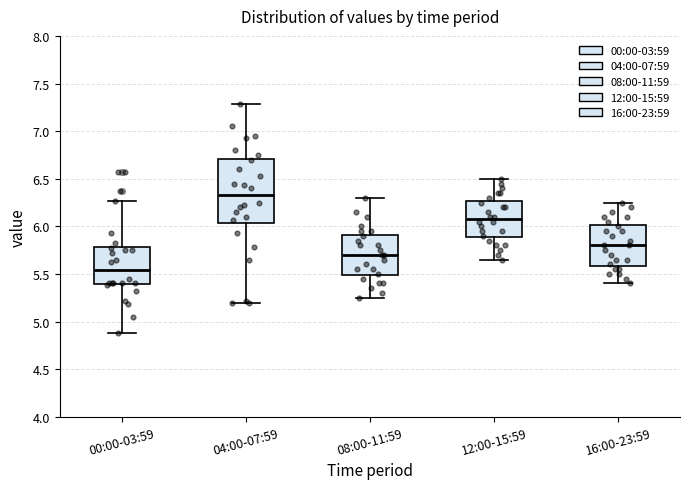

Which box's median line is the highest?

04:00-07:59